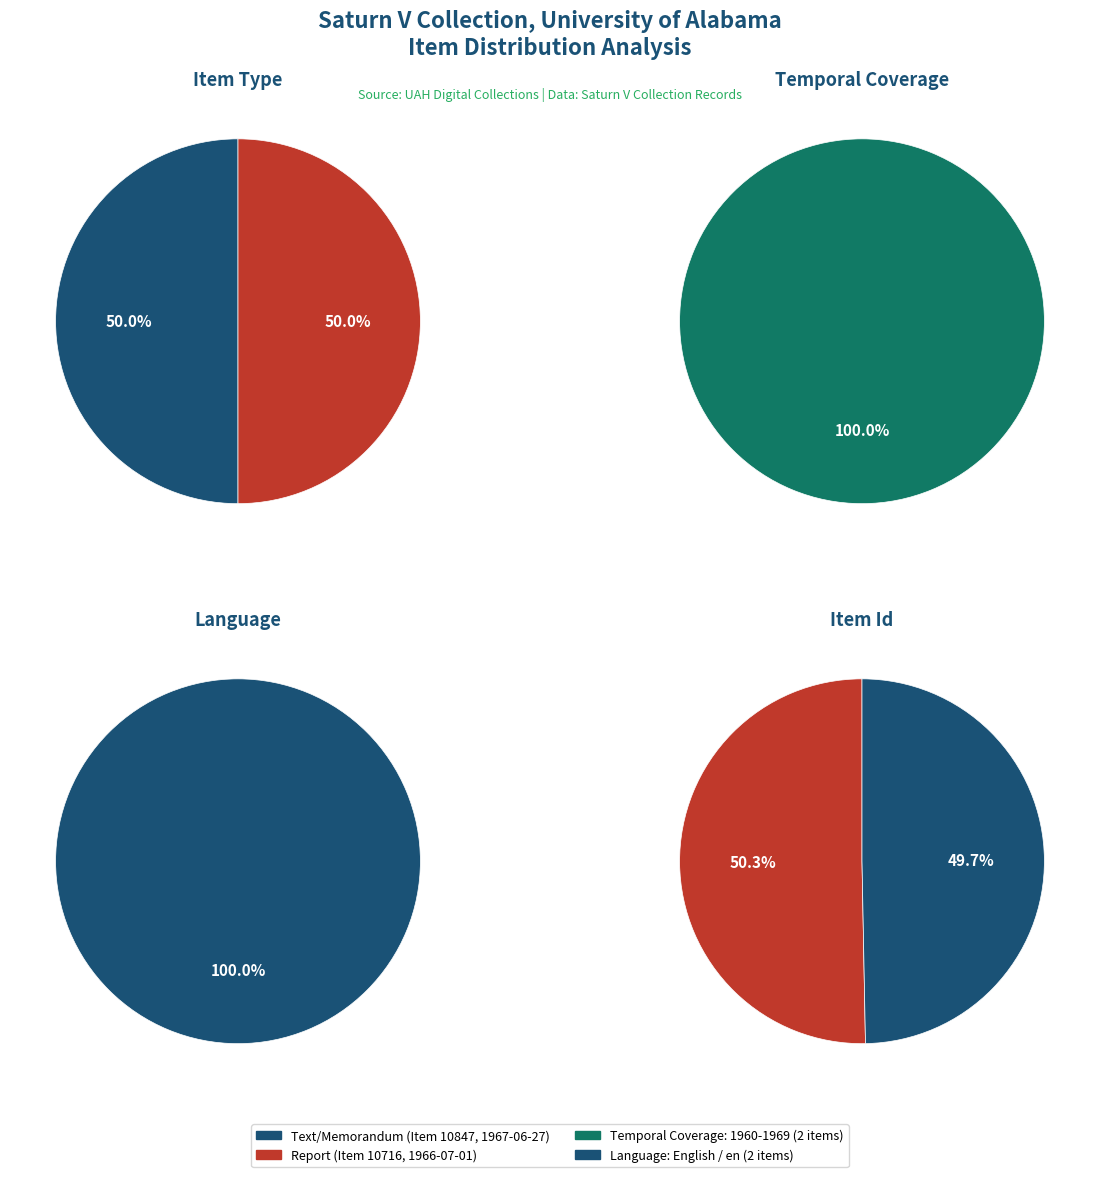

What is the change in value from Item 10847 (Memorandum AAP) to Item 10716 (Payload Integration)?

-131